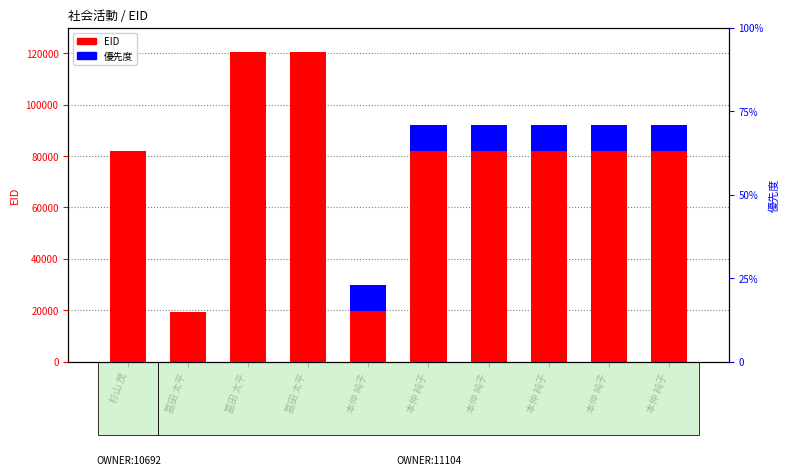

What is the total value across all series at 冨田 太平?

19261